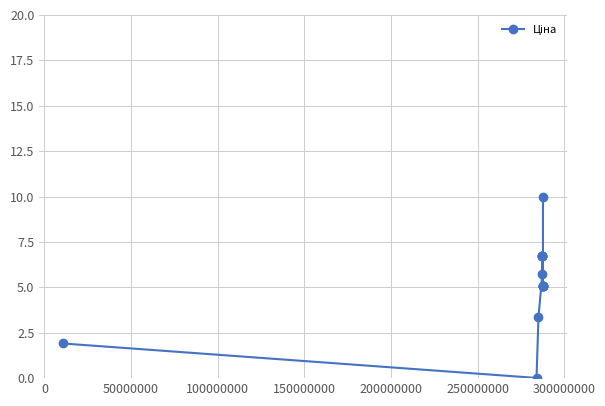

What is the value of the 14th point from the left?

5.1